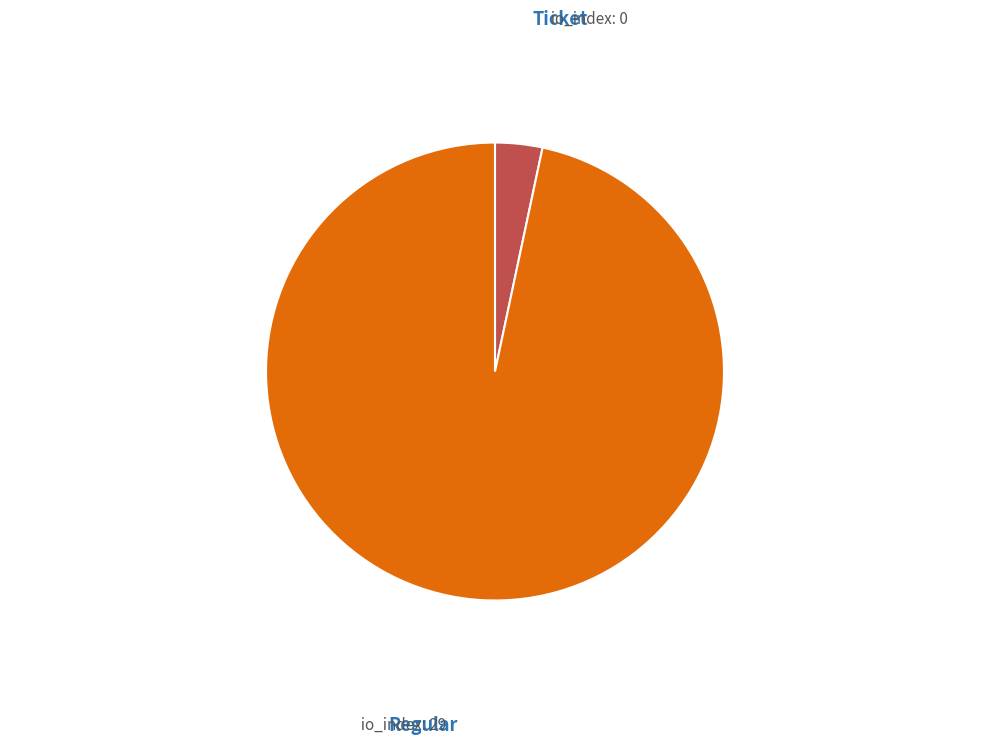

Which slice represents more than half of the pie?

Regular